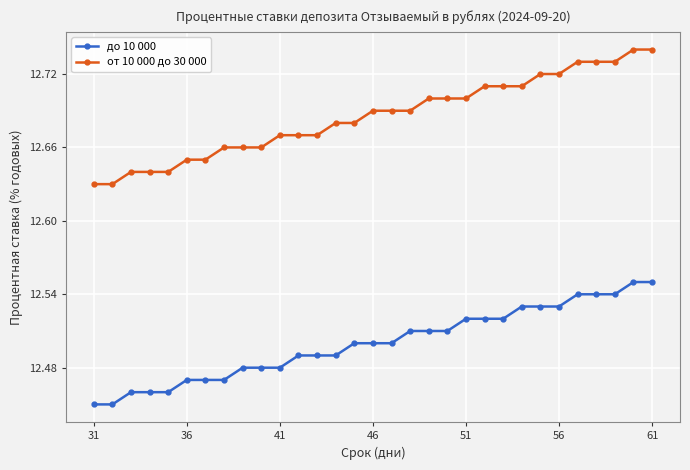

List the series in order of their peak value, lowest first.

до 10 000, от 10 000 до 30 000